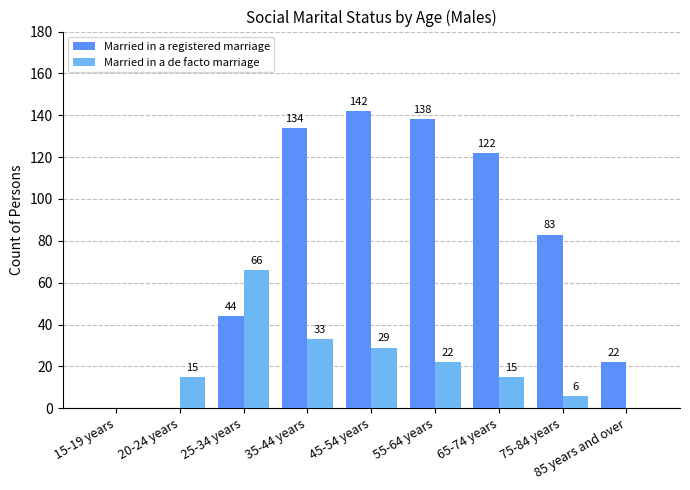

What is the maximum value shown in the chart?

142